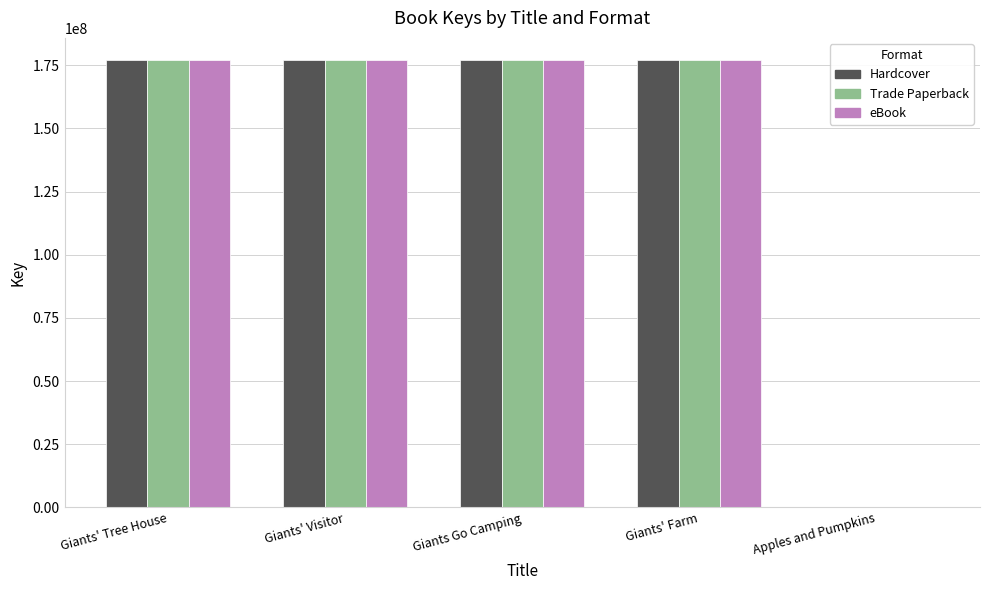

True or false: Trade Paperback has a value of 35840276 at Giants Go Camping.

False